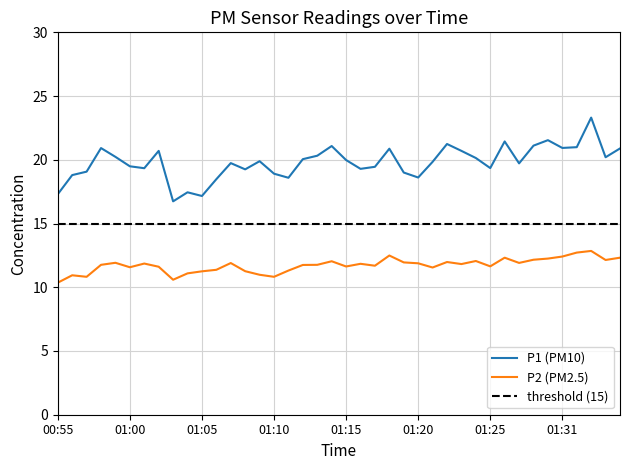

Is the value of P1 at 01:28 greater than the value of P2 at 01:32?

Yes